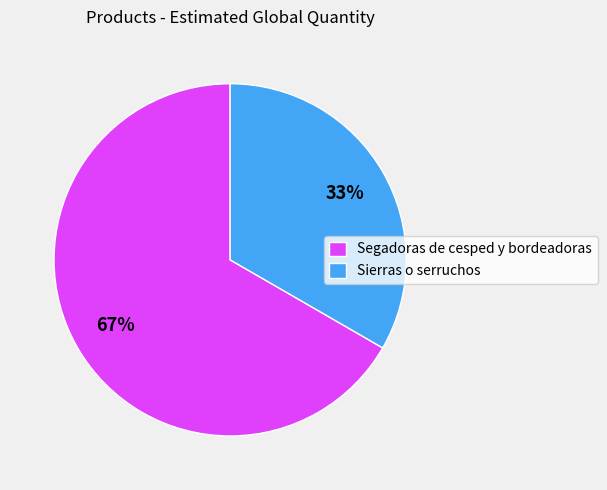

Is it true that Sierras o serruchos is 33% of the pie?

True